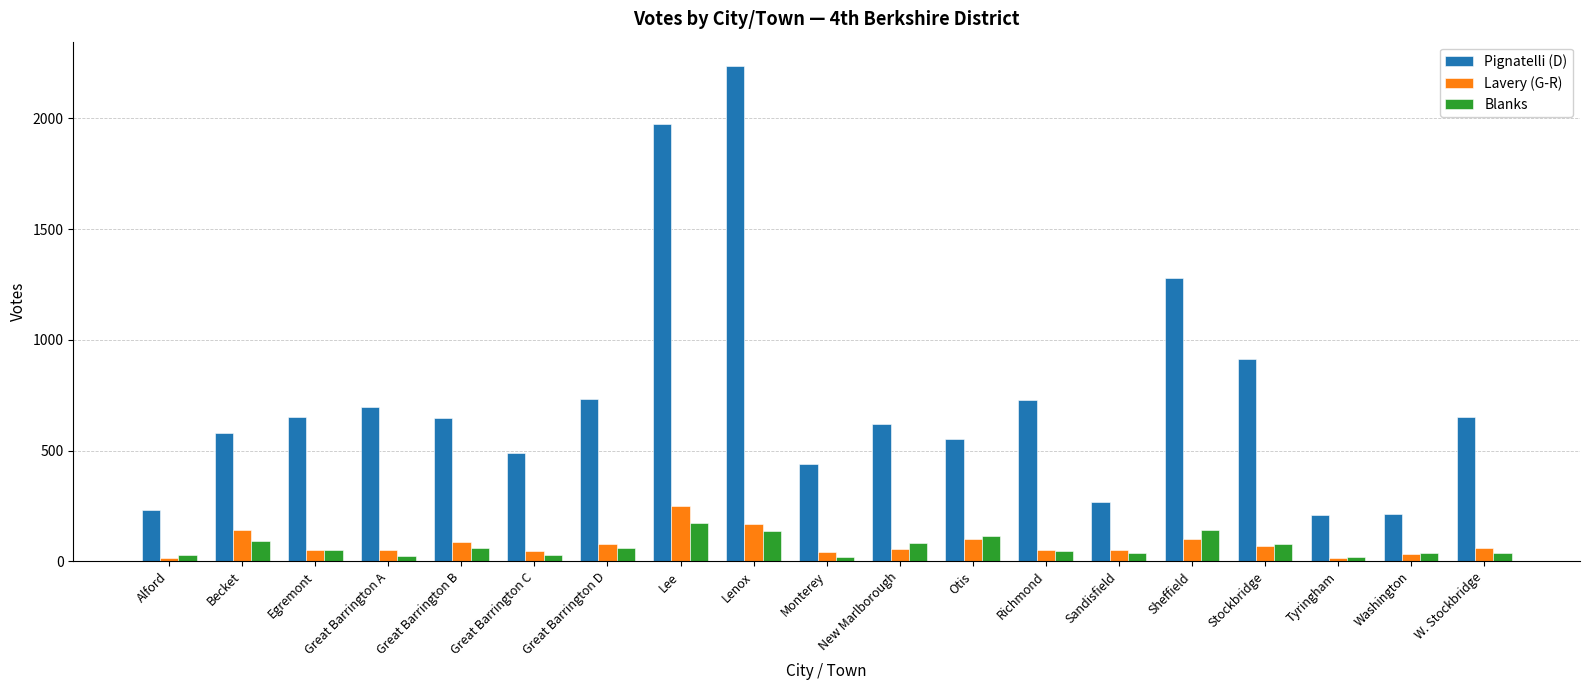

Which series has the largest range (max minus min)?

Pignatelli (D)